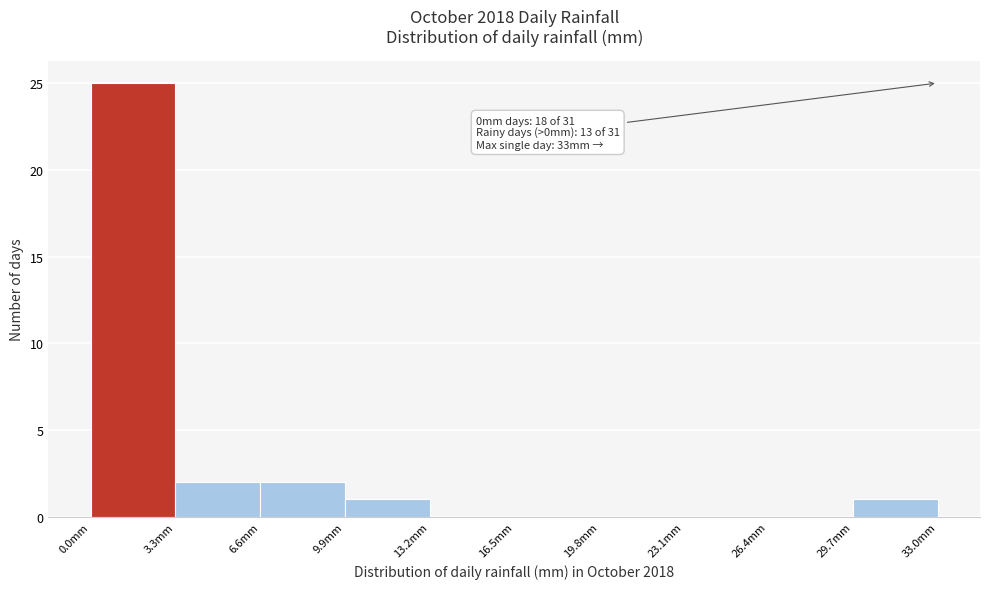

Over which range of the x-axis is the bar tallest?

0.0 to 3.3